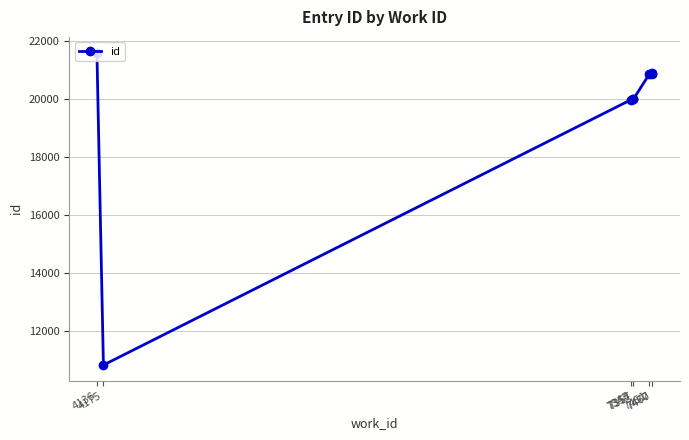

True or false: the data has more than 2 interior local peaks.

False